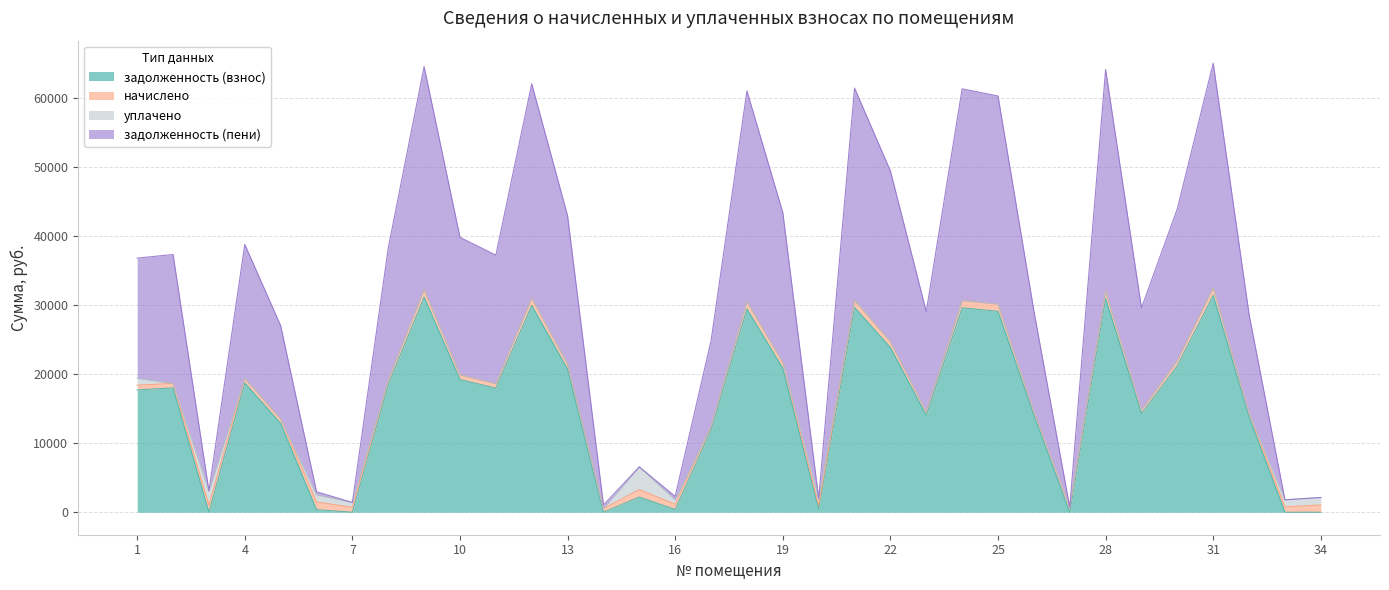

What is the difference between the highest and lowest values at 17?

488.4